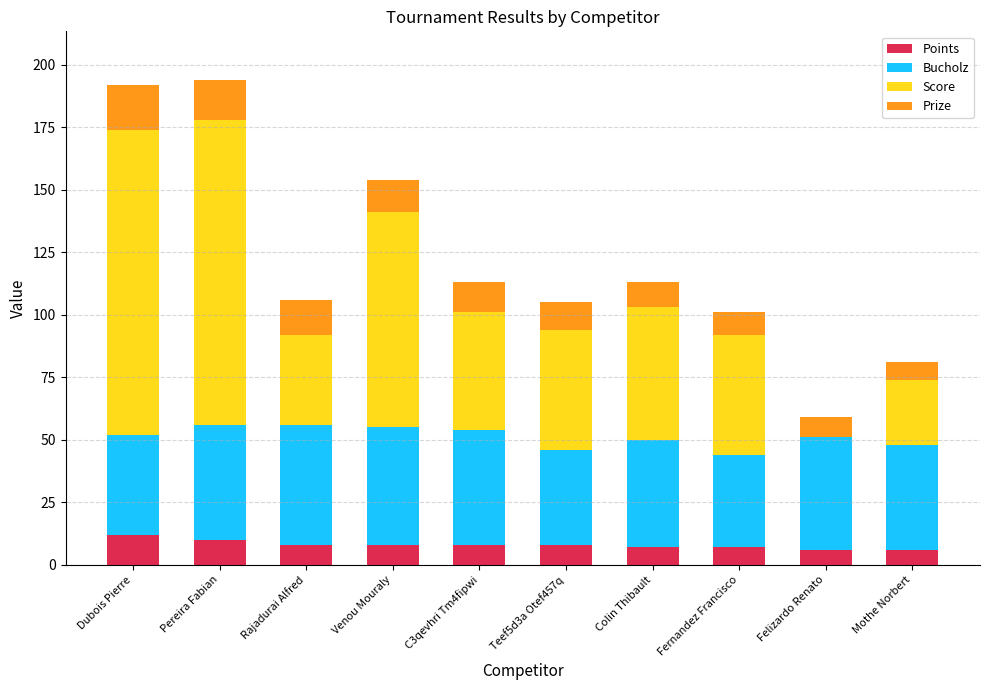

What is the maximum value for Points?

12